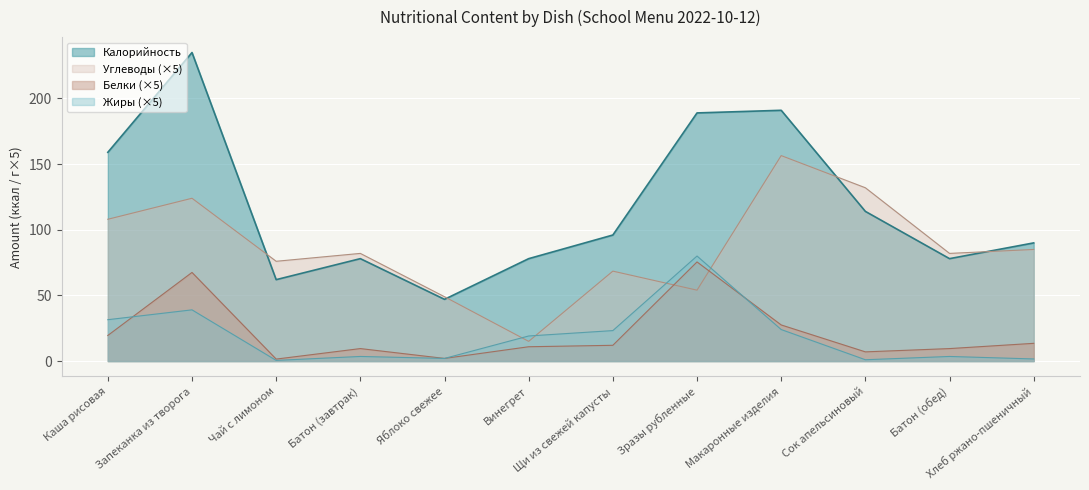

At which label does Жиры first exceed 19?

Каша рисовая